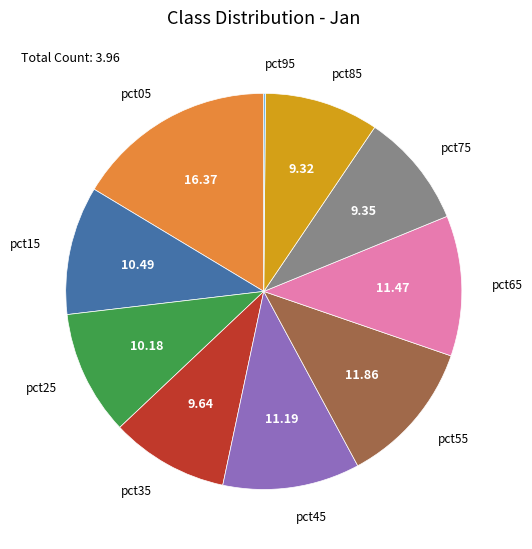

Is there any slice that represents more than half of the pie?

No